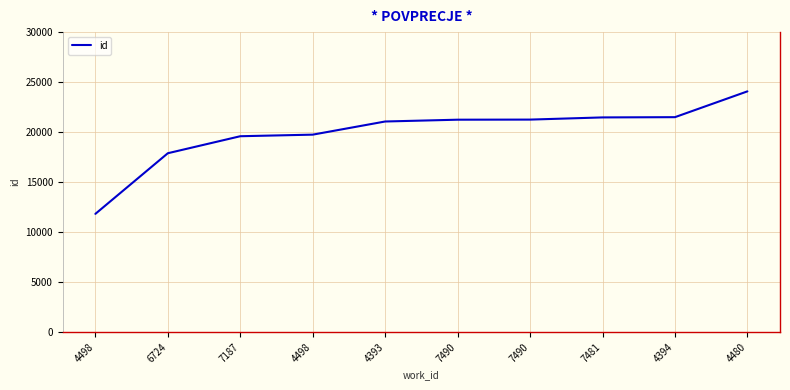

What is the greatest value displayed?

24074